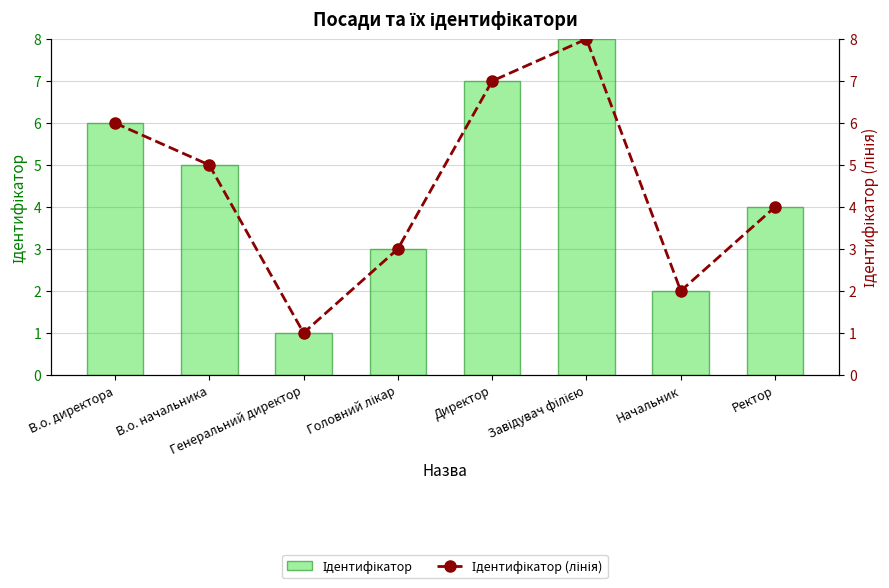

Between Директор and Ректор, which is larger?

Директор